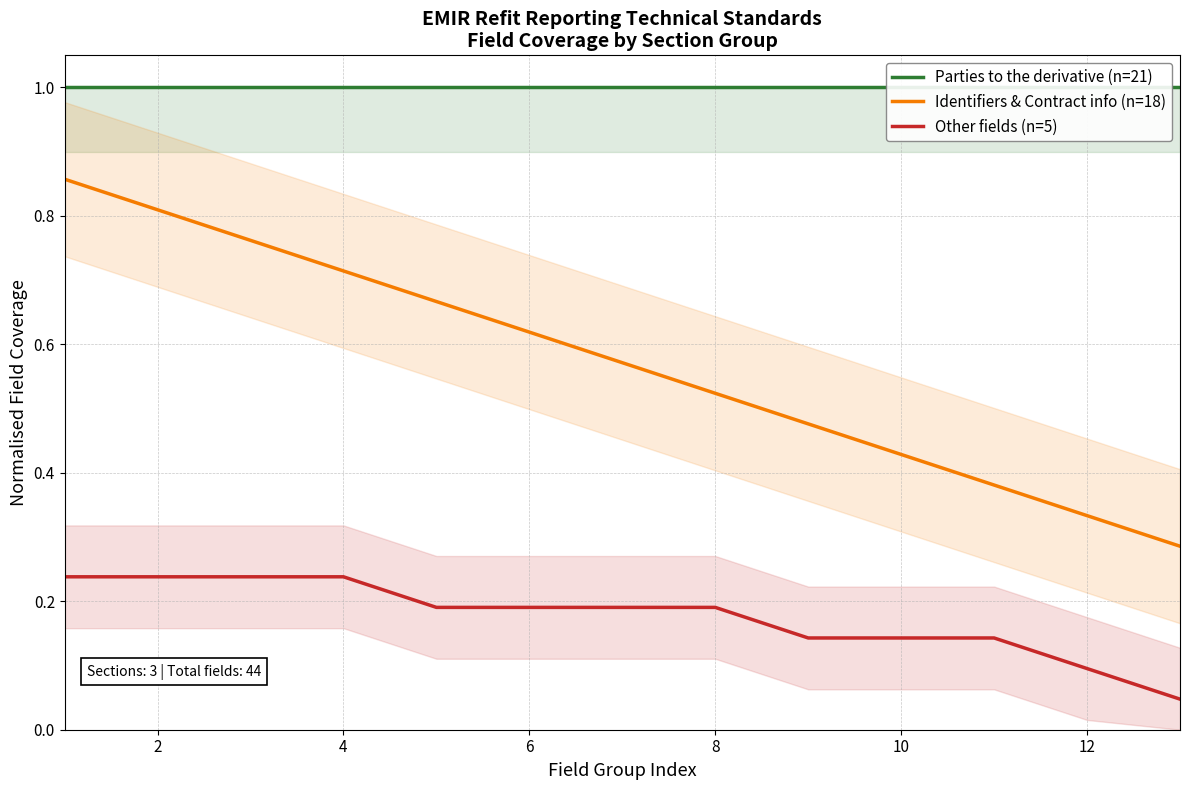

True or false: Identifiers & Contract info (n=18) and Other fields (n=5) intersect in this chart.

False